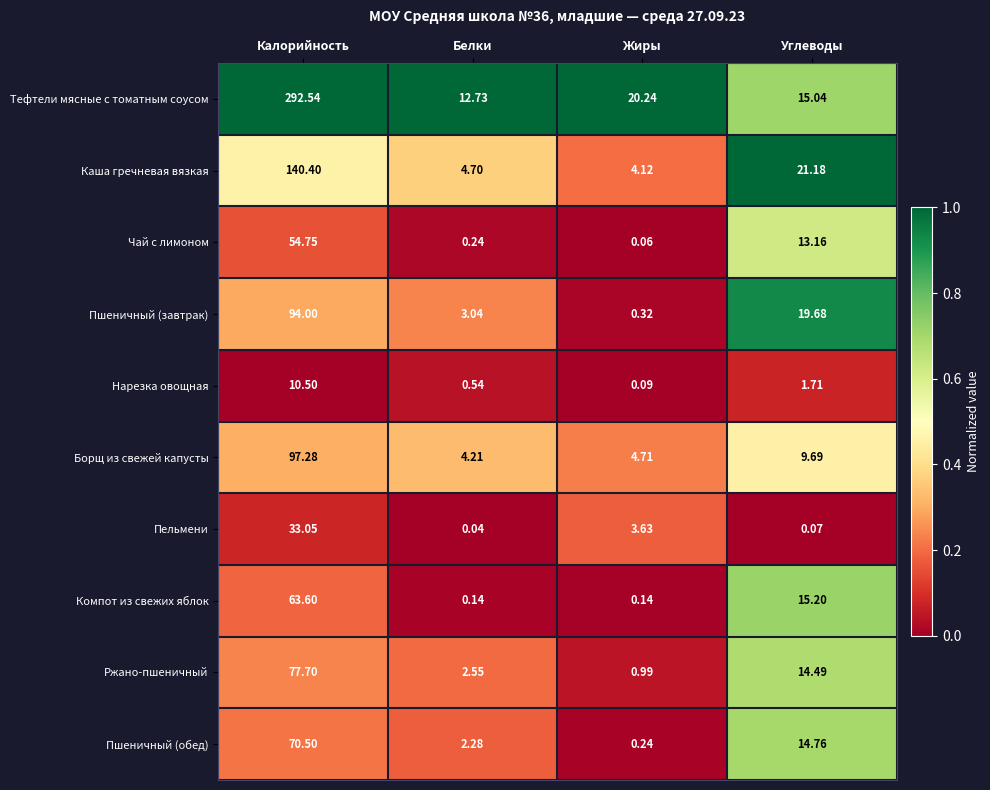

Which series has the largest total across all categories?

Тефтели мясные с томатным соусом